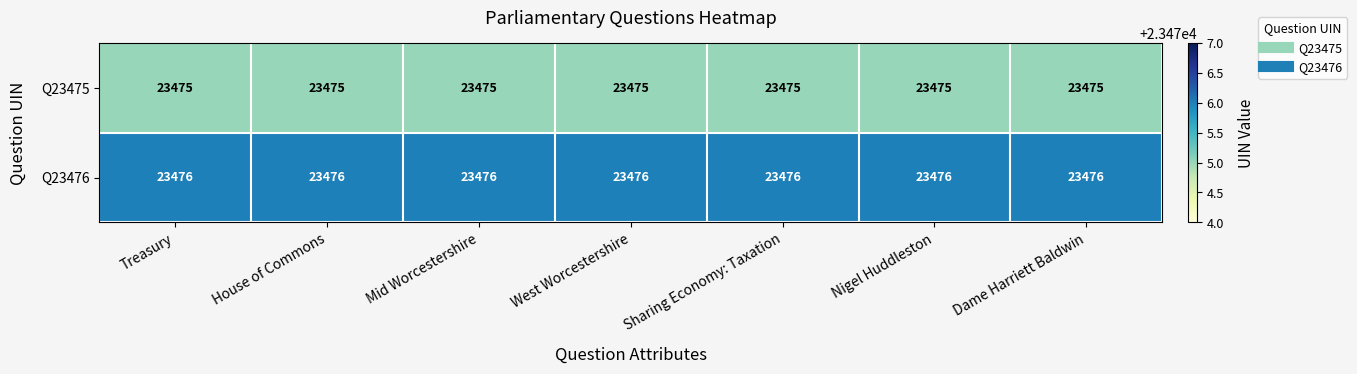

The value of Q23476 at Sharing Economy: Taxation is 23476. True or false?

True